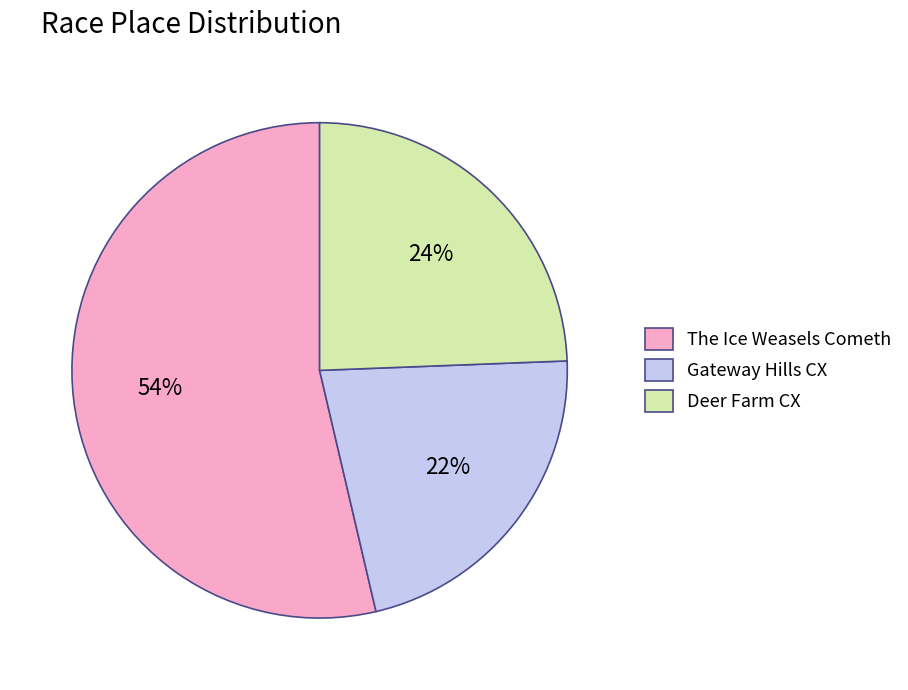

The Gateway Hills CX slice represents 22% of the pie. True or false?

True